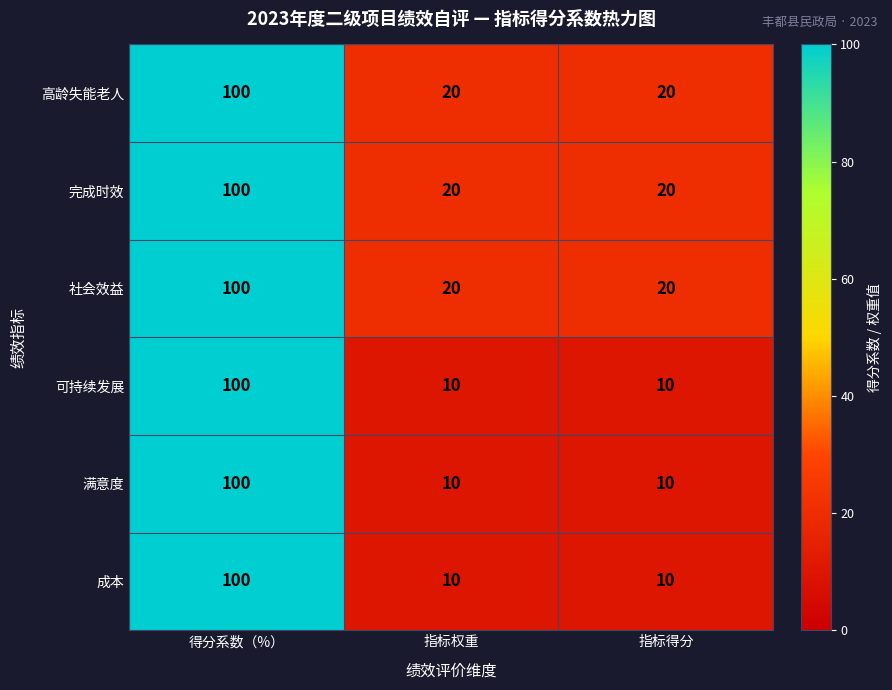

How many 高龄失能老人 values are between 20 and 100?

3